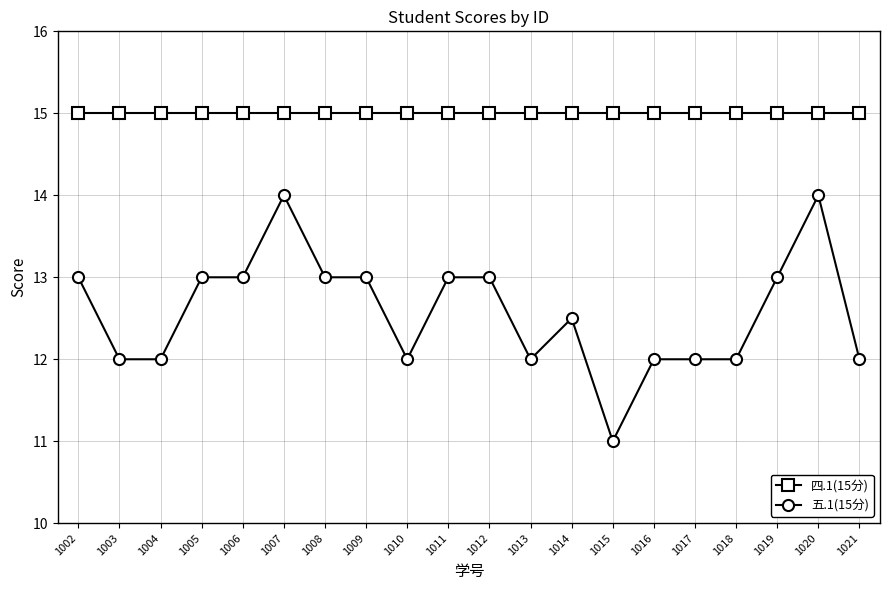

Rank the series by their average value, from highest to lowest.

四.1(15分), 五.1(15分)